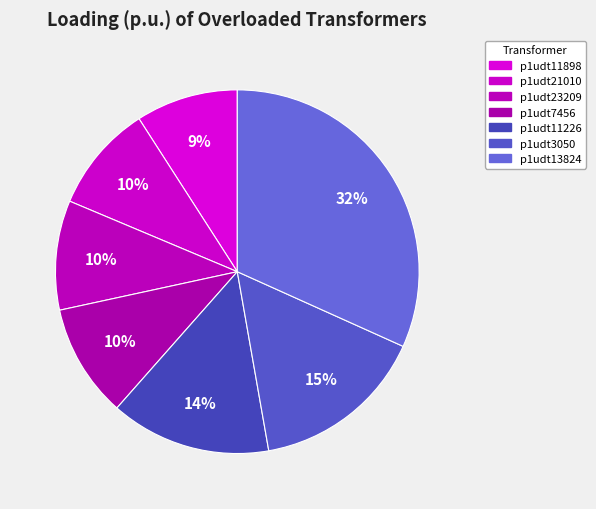

Which slice is the largest?

p1udt13824